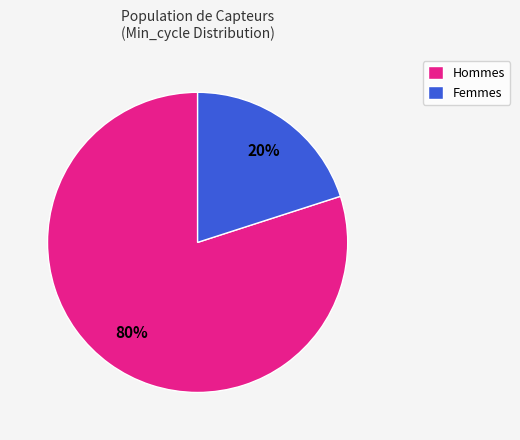

Is there any slice that represents more than half of the pie?

Yes